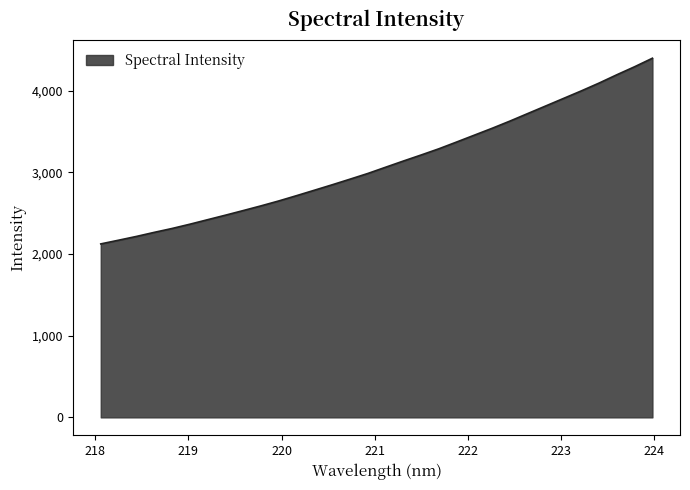

What is the maximum value shown in the chart?

4396.2